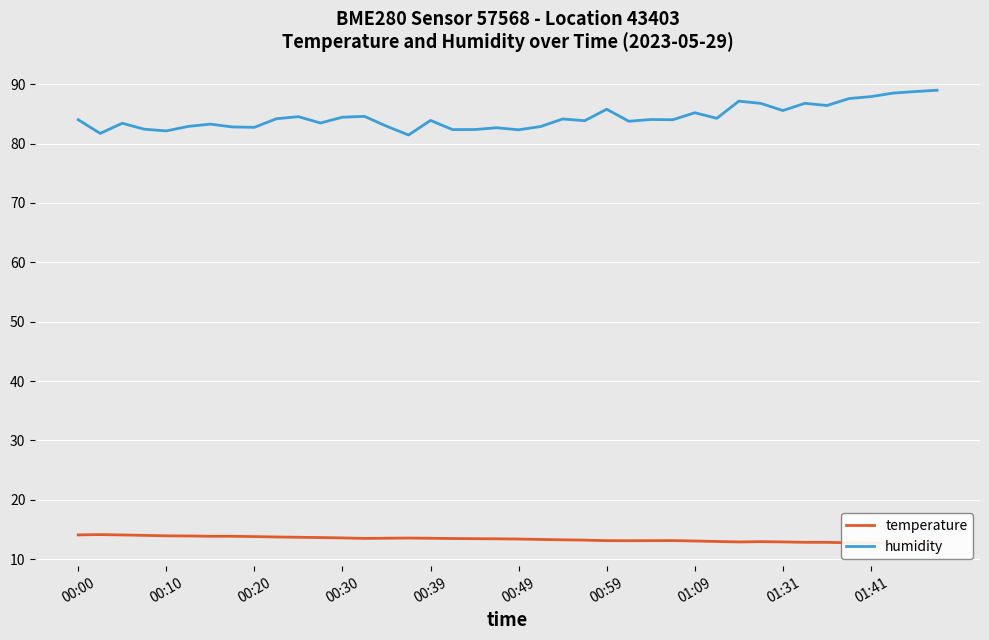

What position from the right is 18?

22